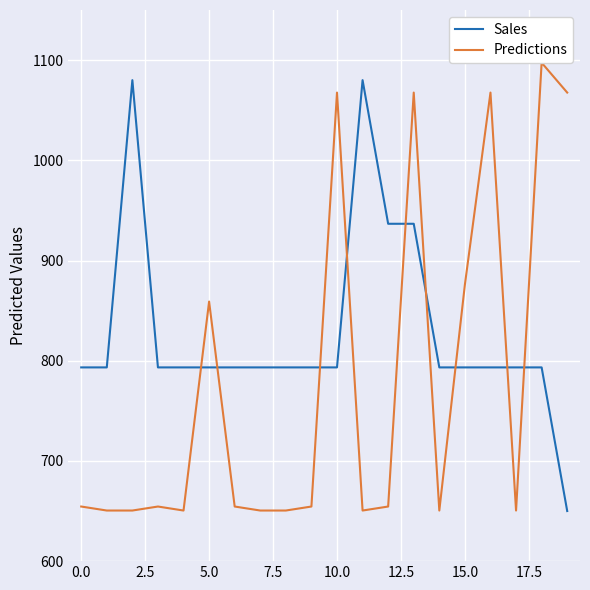

How many interior local peaks does the Sales series have?

2